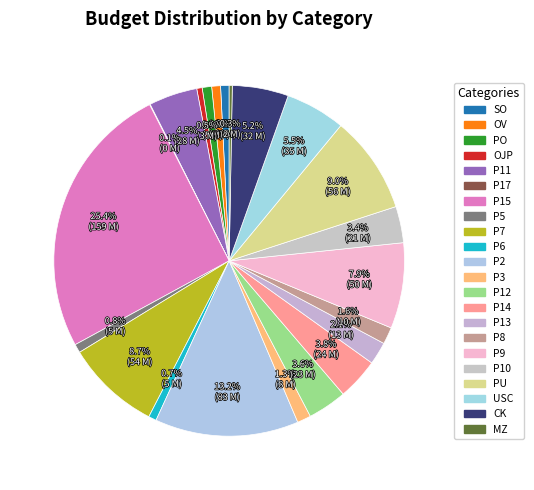

How many slices are in this pie chart?

22